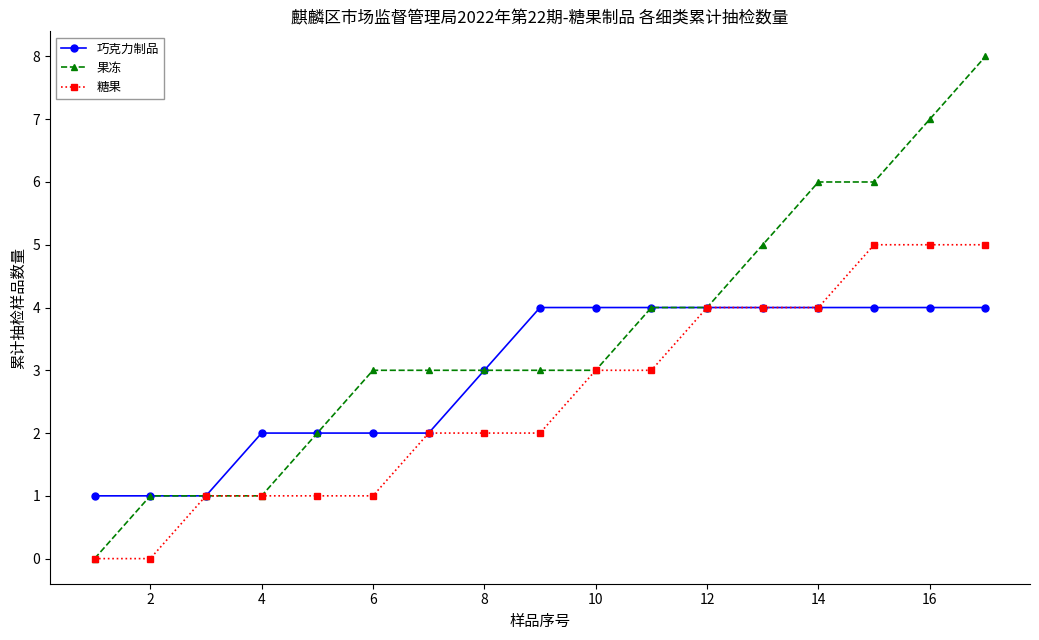

Count the number of categories in the chart.

17